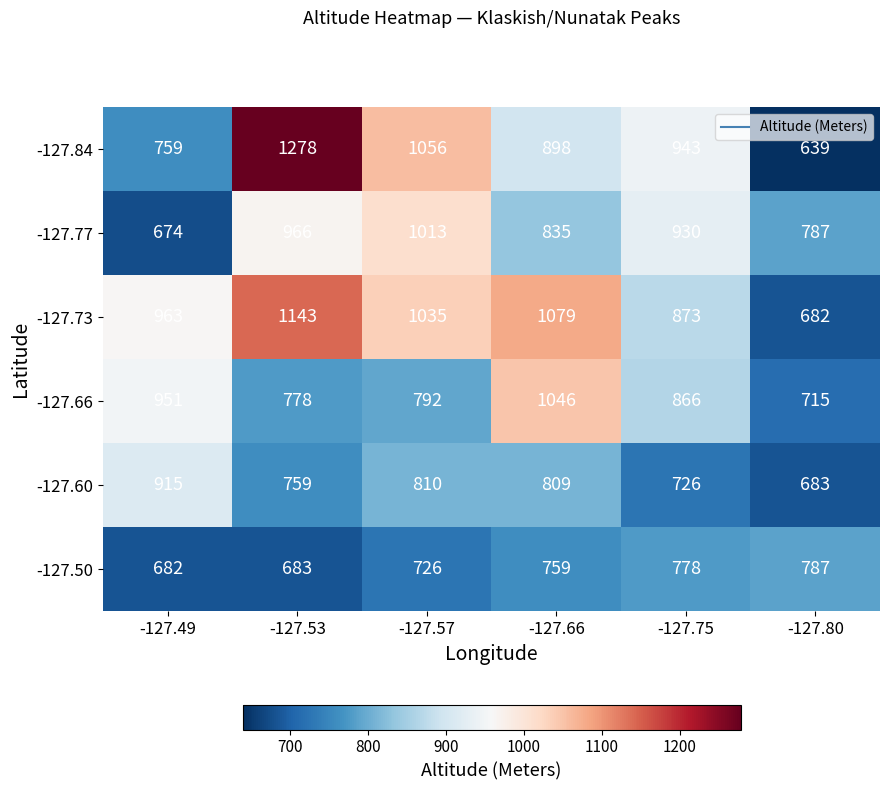

At which category is the sum across all series the highest?

-127.53